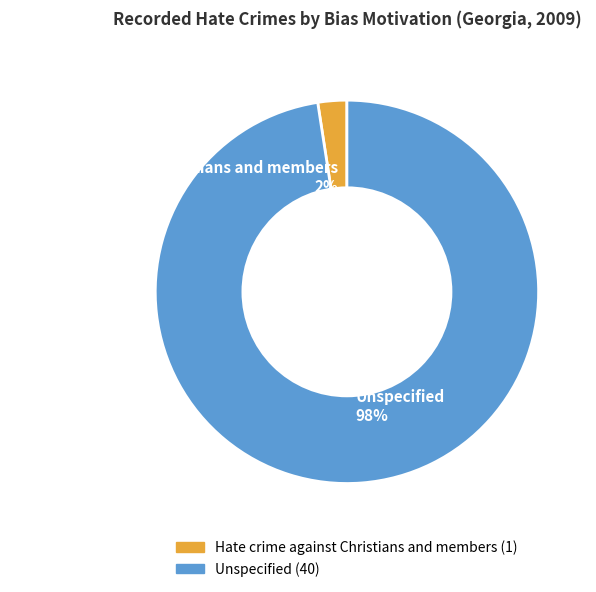

Which slice is the largest?

Unspecified